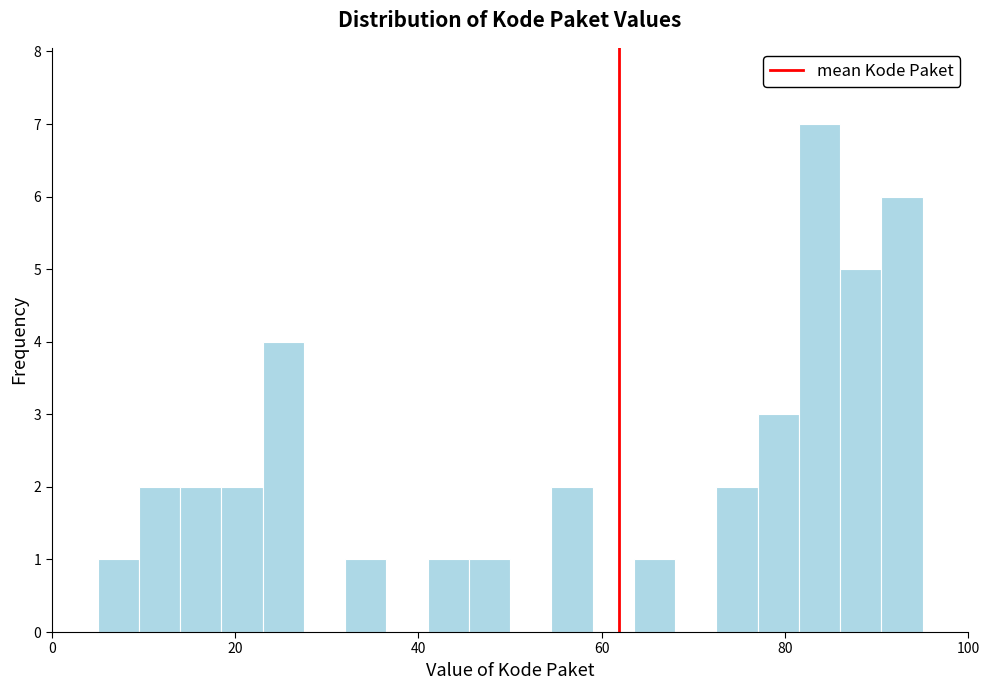

Read against the x-axis, roughly where is the centre of the tallest bar?

84